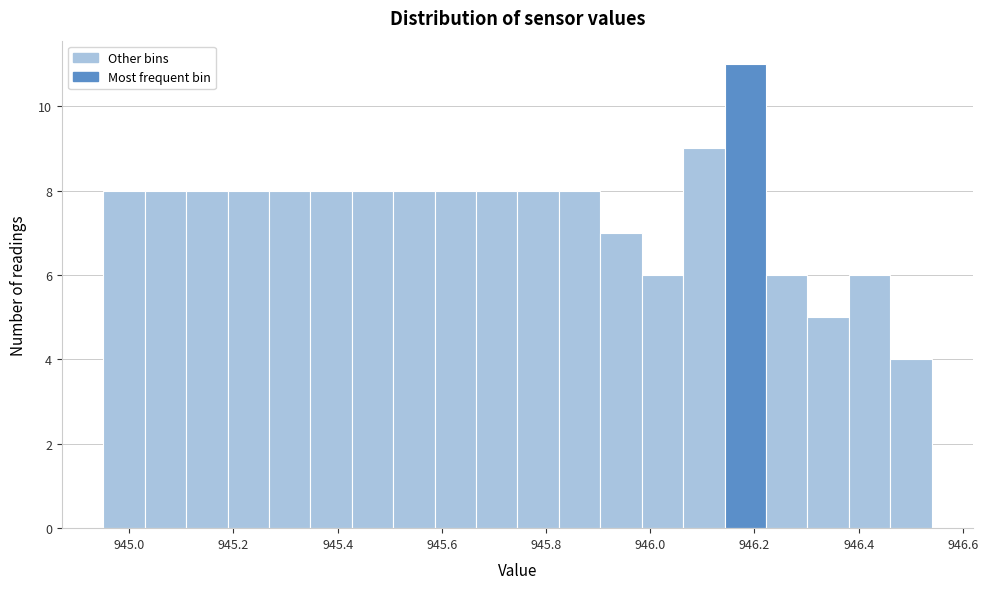

Read against the x-axis, roughly where is the centre of the tallest bar?

946.18